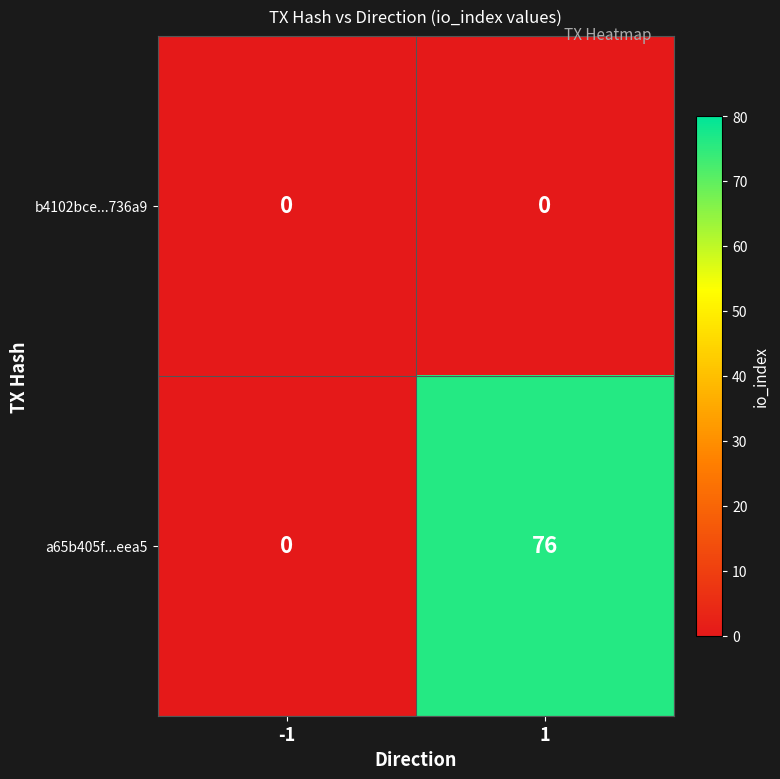

The b4102bce...736a9 series shows 0 at 1. True or false?

True